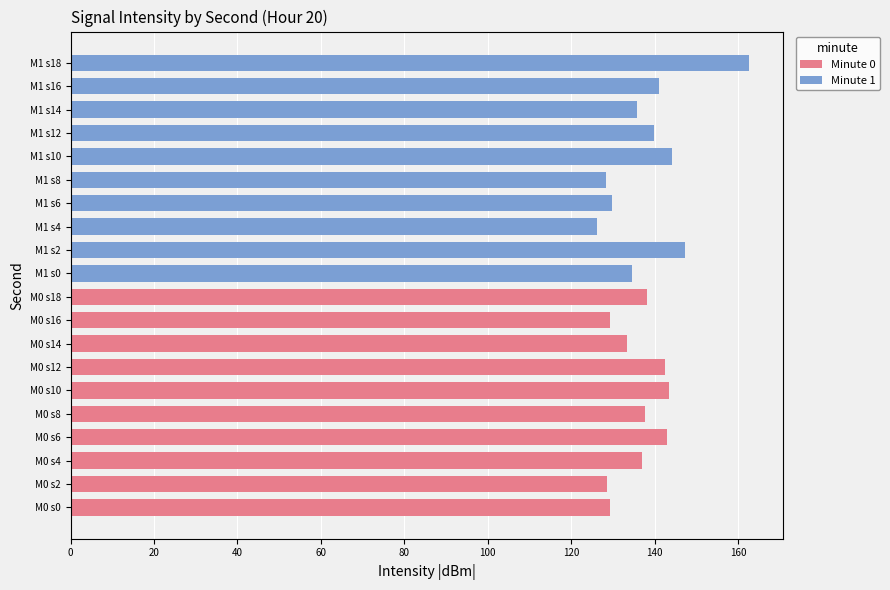

What is the difference between the highest and lowest values at 40?

10.8